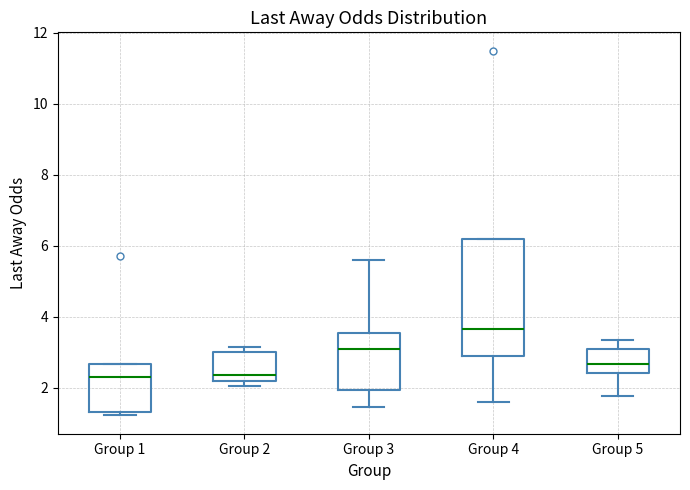

Reading left to right, read every box against the y-axis: the position of its median line, the range the box covers, and the ends of its whiskers. The values are not printed on the chart, so give them approximately, as read against the axis.

Group 1: median 2.4, box 1.4 to 2.6, whiskers 1.2 to 2.6
Group 2: median 2.4, box 2.2 to 3.0, whiskers 2.0 to 3.2
Group 3: median 3.2, box 2.0 to 3.6, whiskers 1.4 to 5.6
Group 4: median 3.6, box 3.0 to 6.2, whiskers 1.6 to 6.2
Group 5: median 2.6, box 2.4 to 3.0, whiskers 1.8 to 3.4